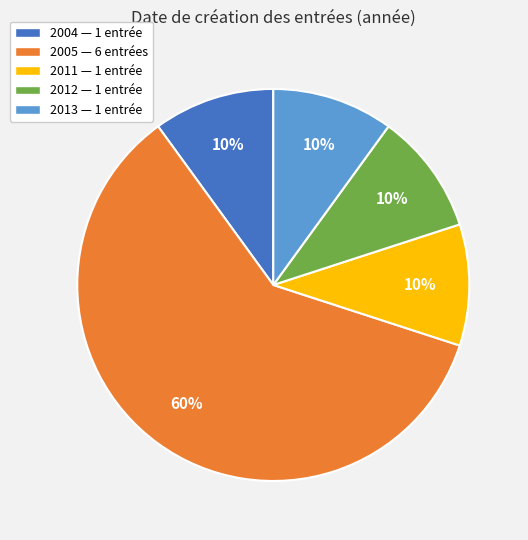

Which has a higher value, 2012 — 1 entrée or 2005 — 6 entrées?

2005 — 6 entrées